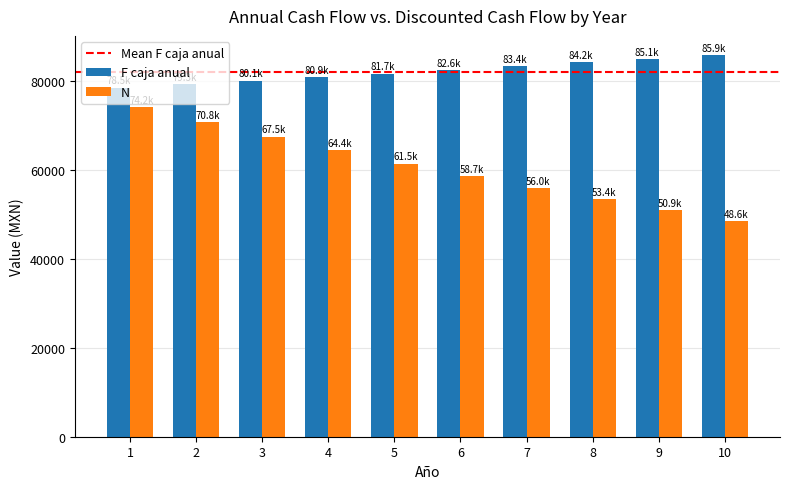

Is the value of N at 8 greater than the value of F caja anual at 3?

No